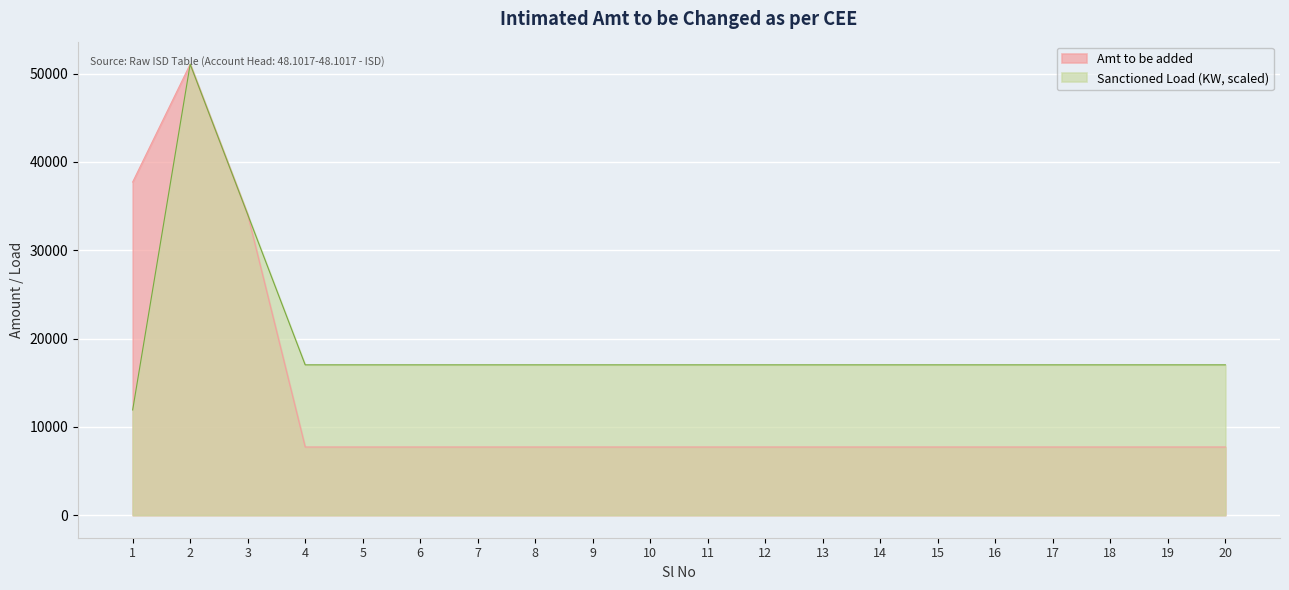

True or false: Amt to be added and Sanctioned Load (KW) intersect in this chart.

False